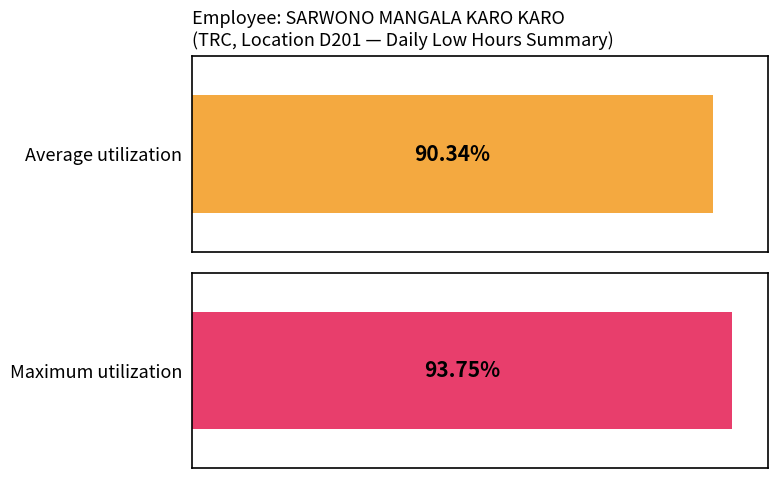

Which series has the widest spread of values?

Average utilization